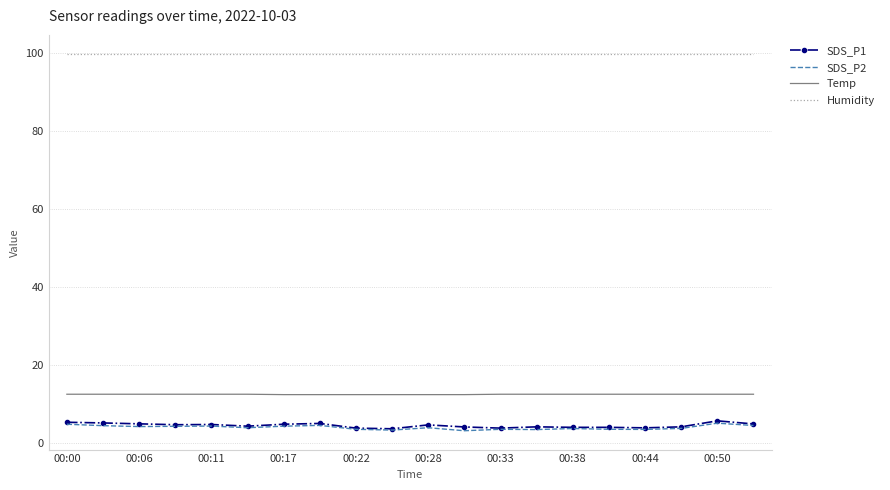

Which series has the largest total across all categories?

Humidity